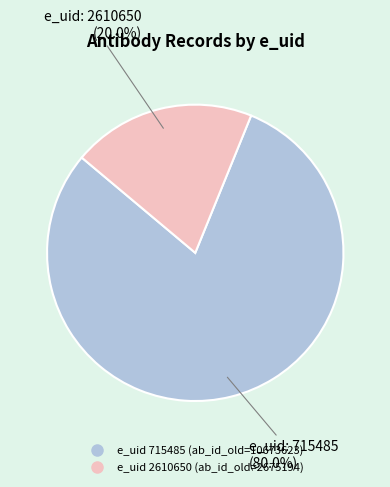

How many slices are in this pie chart?

2